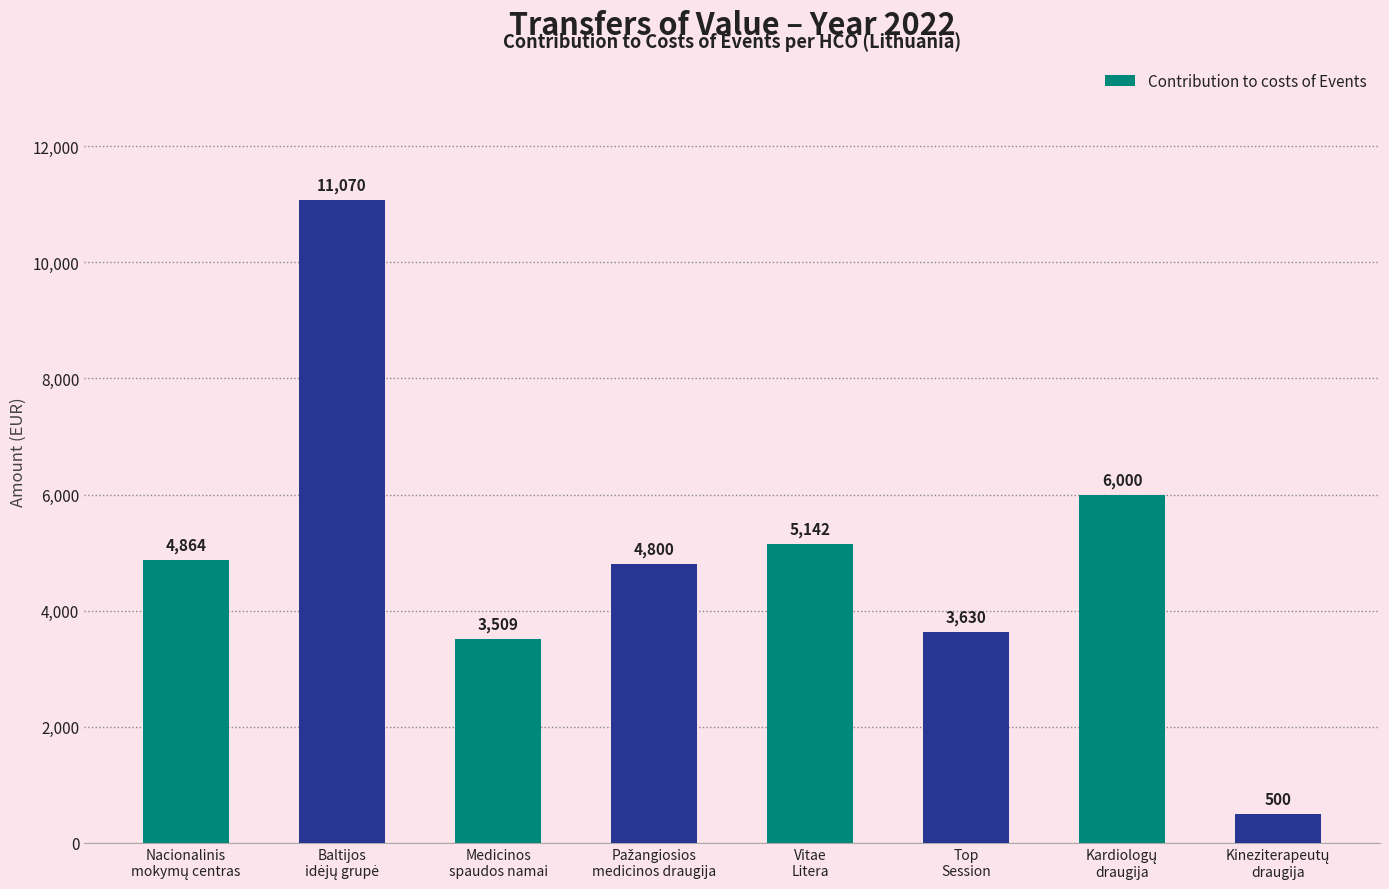

Are the bars grouped side by side (vs. stacked)?

No